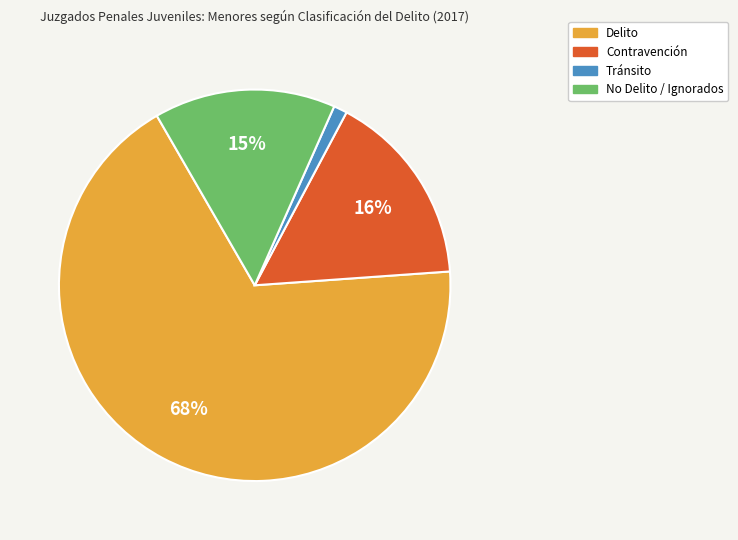

Rank the categories by value from highest to lowest.

Delito, Contravención, No Delito / Ignorados, Tránsito